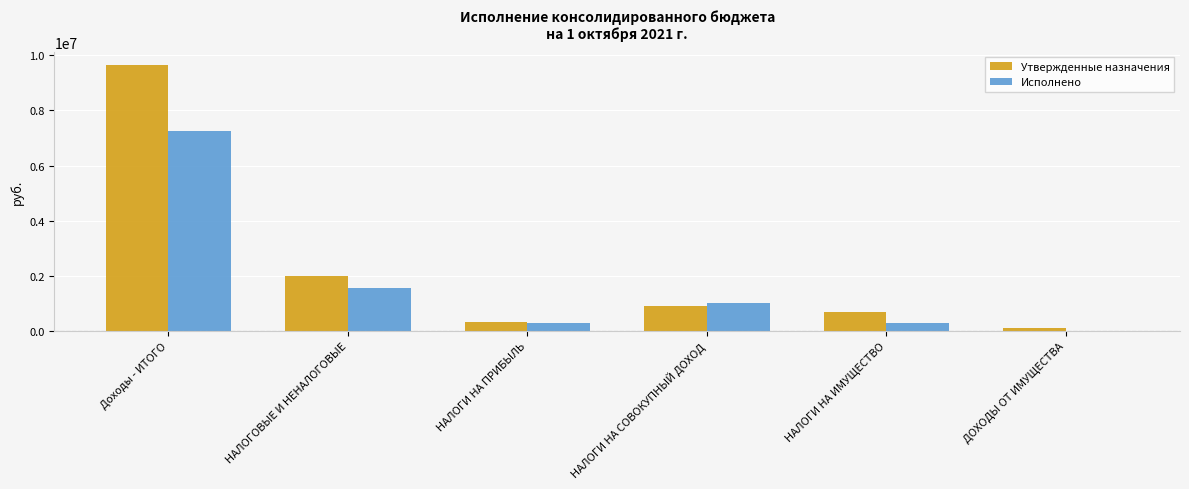

At which label does Утвержденные назначения reach its peak?

Доходы - ИТОГО